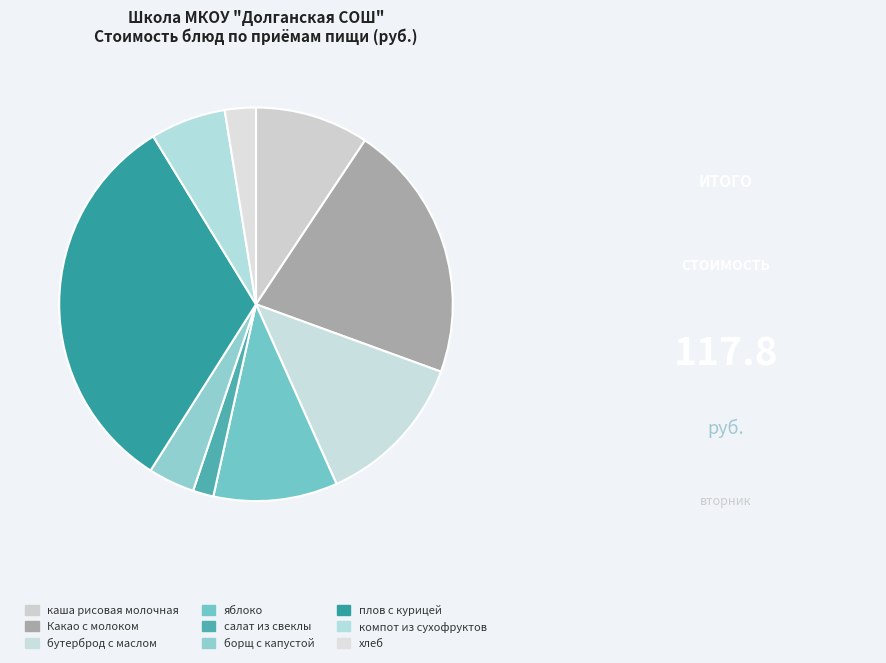

Rank the categories by value from highest to lowest.

плов с курицей, Какао с молоком, бутерброд с маслом, яблоко, каша рисовая молочная, компот из сухофруктов, борщ с капустой, хлеб, салат из свеклы